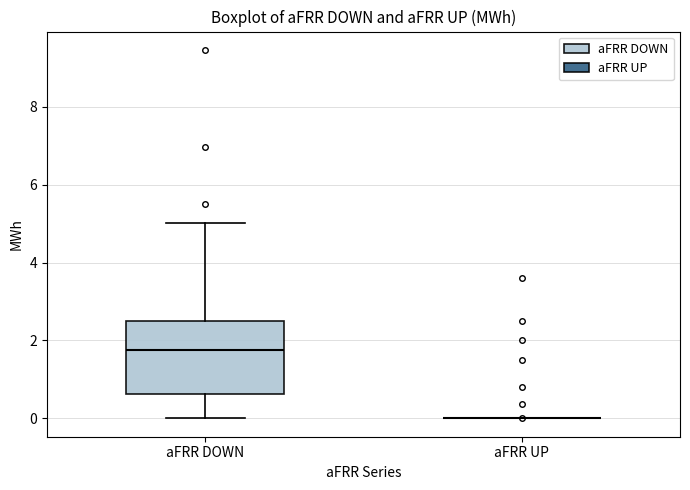

Reading left to right, transcribe this box plot: for each box, give where its median line is, the range the box spans, and where its two whiskers end, as read against the y-axis. The values are not printed on the chart, so give them approximately, as read against the axis.

aFRR DOWN: median 1.8, box 0.6 to 2.6, whiskers 0.0 to 5.0
aFRR UP: box collapsed to a line at 0.0, whiskers 0.0 to 0.0